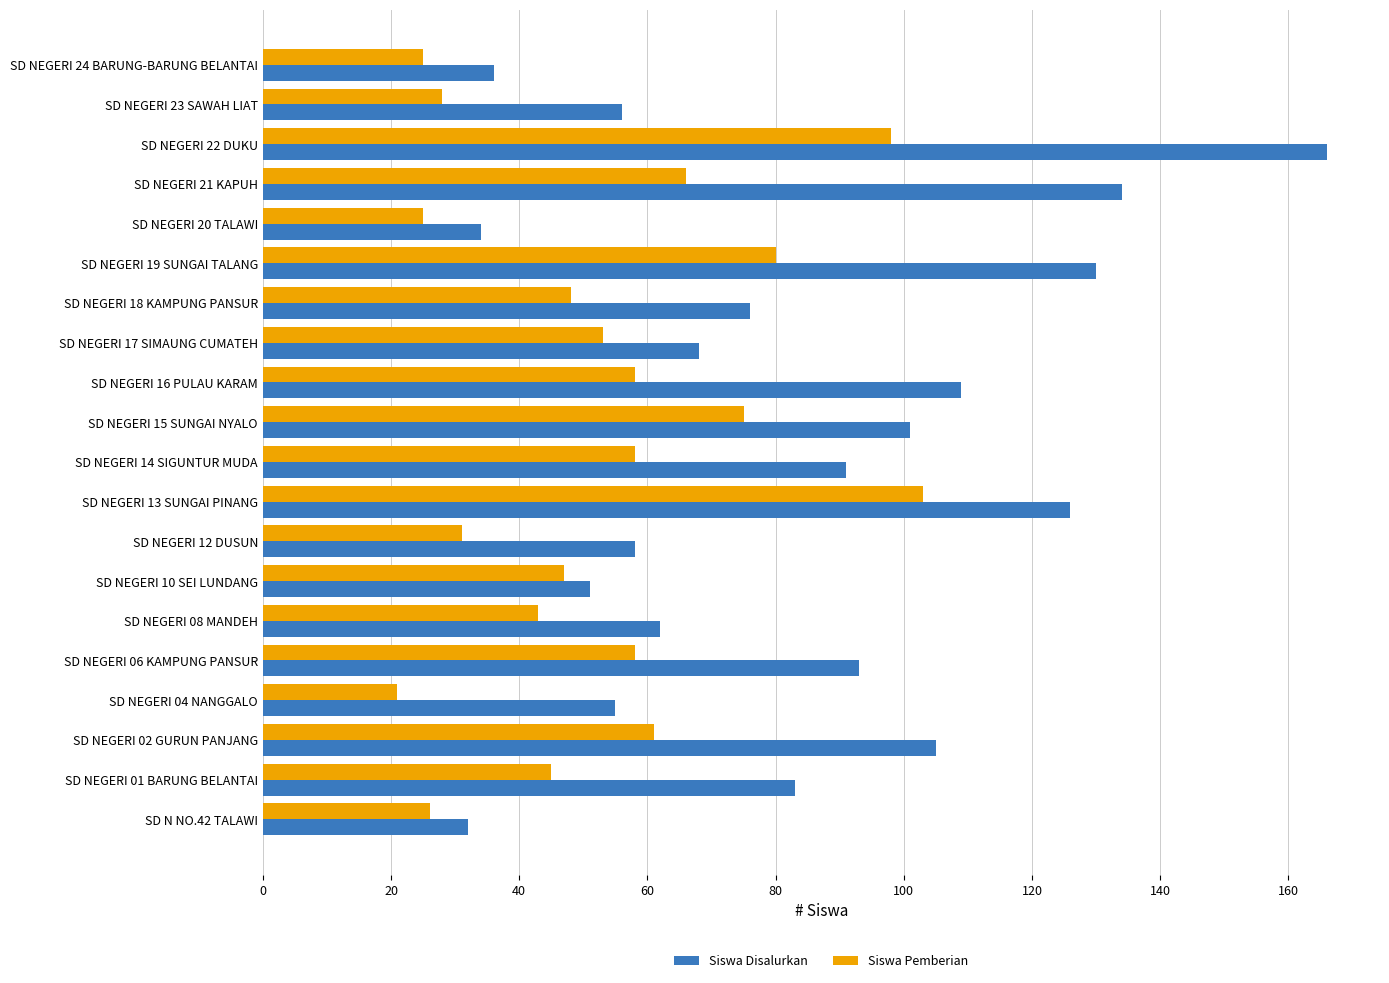

Rank the series by their average value, from lowest to highest.

Siswa Pemberian, Siswa Disalurkan